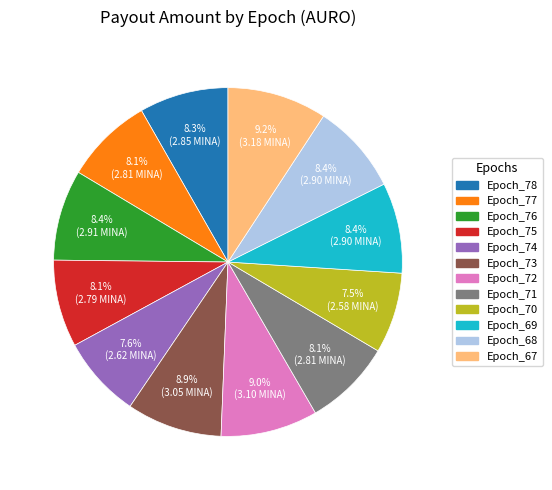

How many segments does this pie chart have?

12